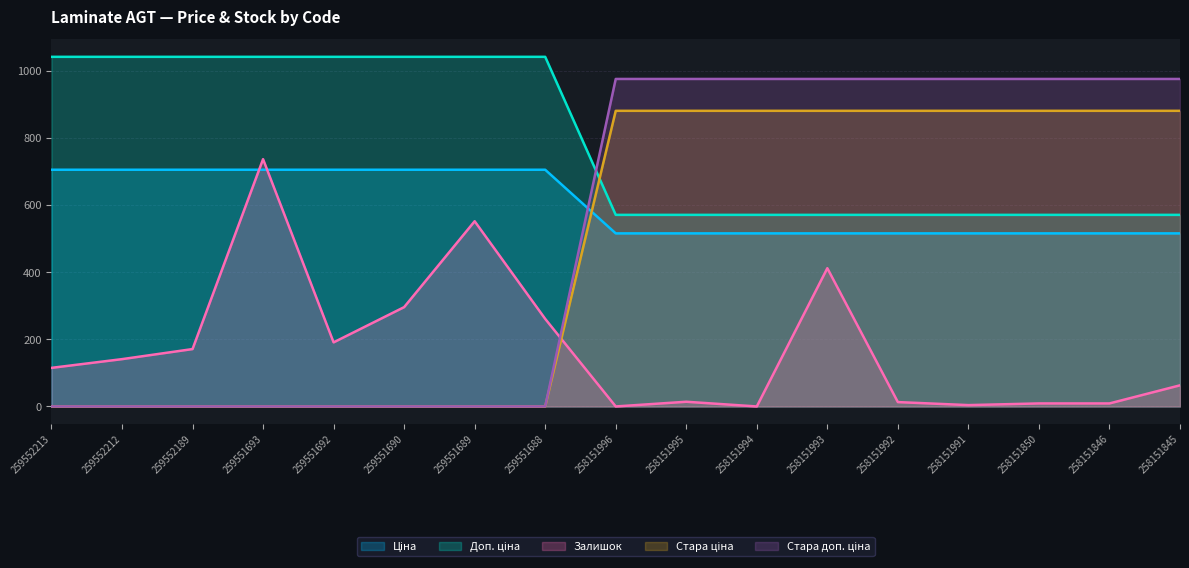

True or false: Стара доп. ціна and Стара ціна cross at least once.

False